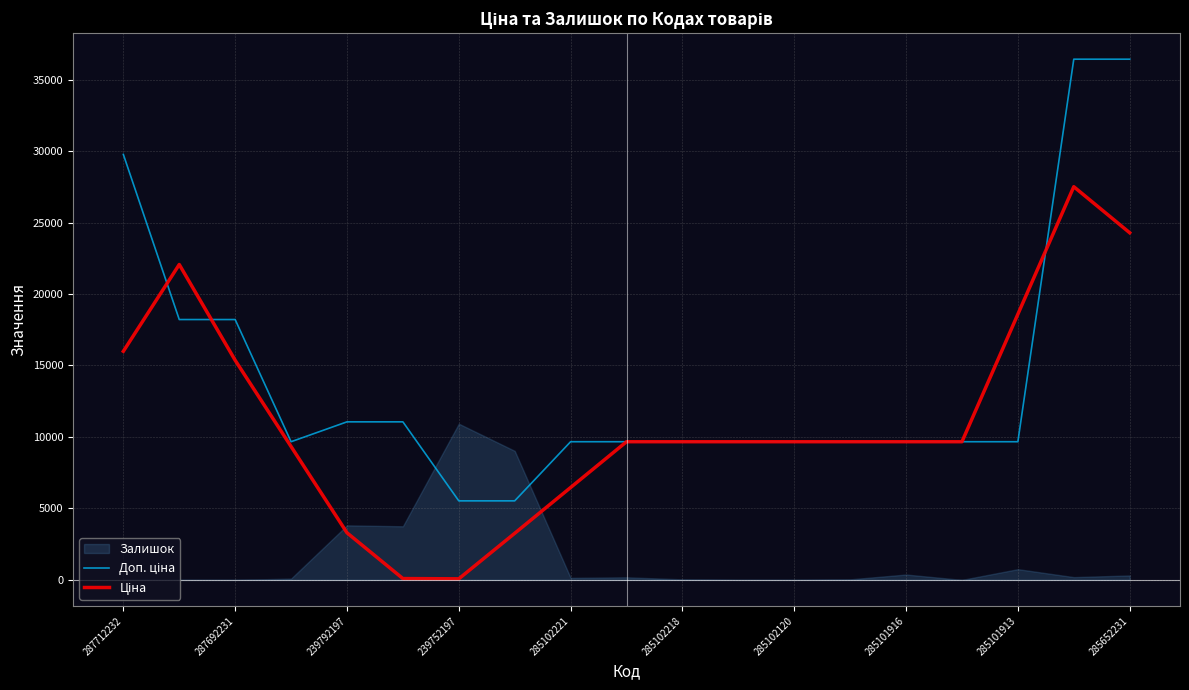

What is the maximum value shown in the chart?

36424.0